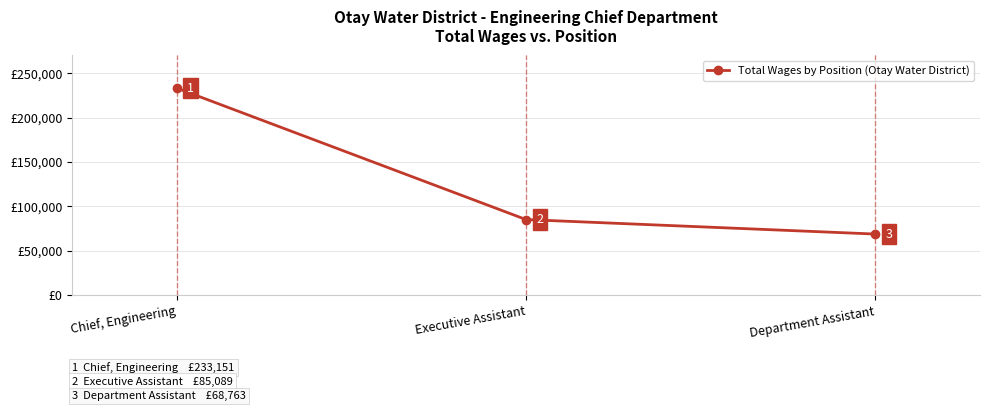

Where is the data nearest to the value 150957?

Executive Assistant